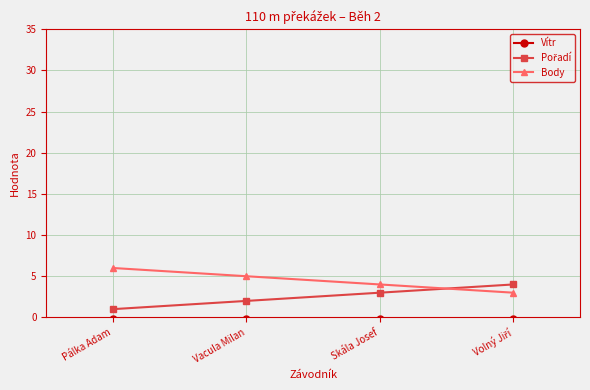

What is the smallest value displayed?

-0.2